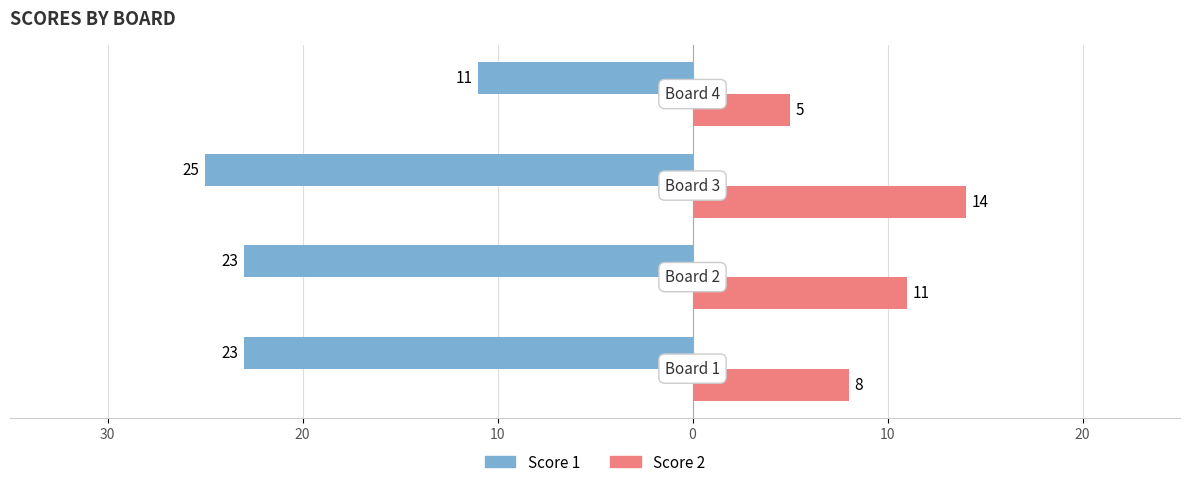

What are all the series names shown in the legend?

Score 1, Score 2